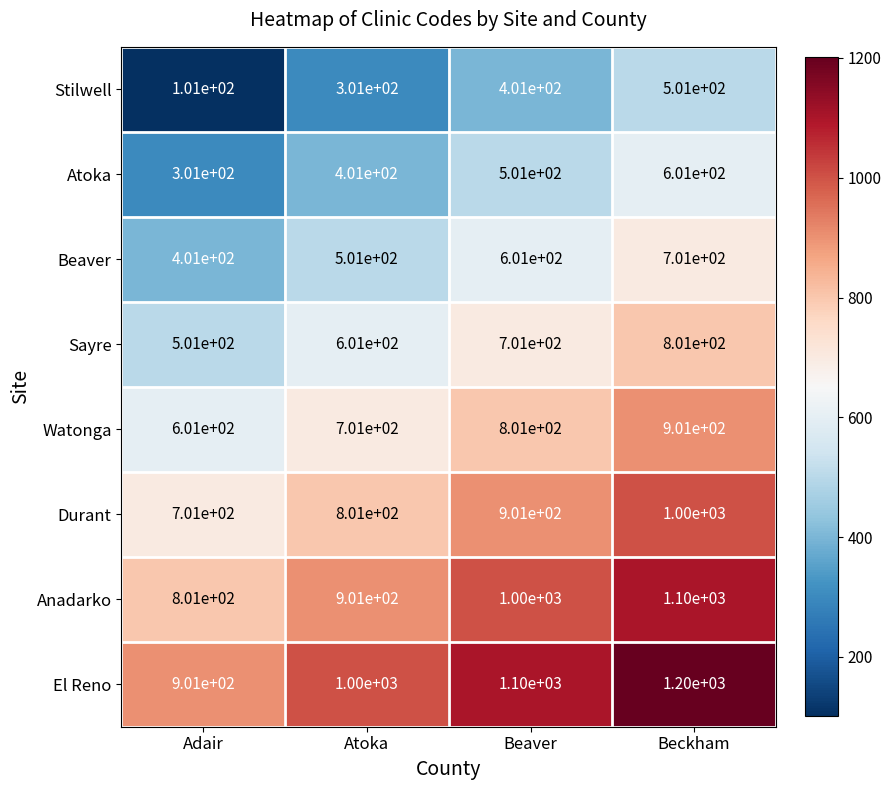

What is the total value across all series at Beckham?

6805